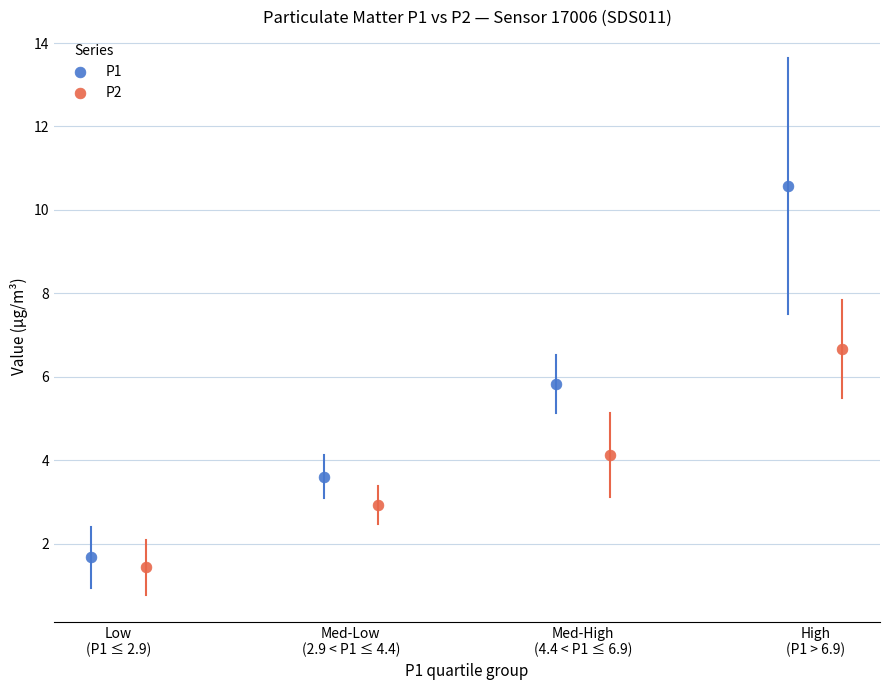

Which series reaches the maximum Y coordinate?

P1